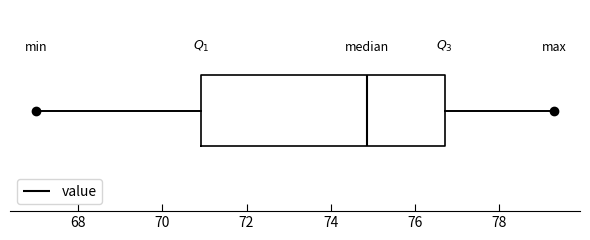

Transcribe this box plot: give where the median line is, the range the box spans, and where the two whiskers end, as read against the x-axis. The values are not printed on the chart, so give them approximately, as read against the axis.

median 74.8, box 71.0 to 76.8, whiskers 67.0 to 79.4